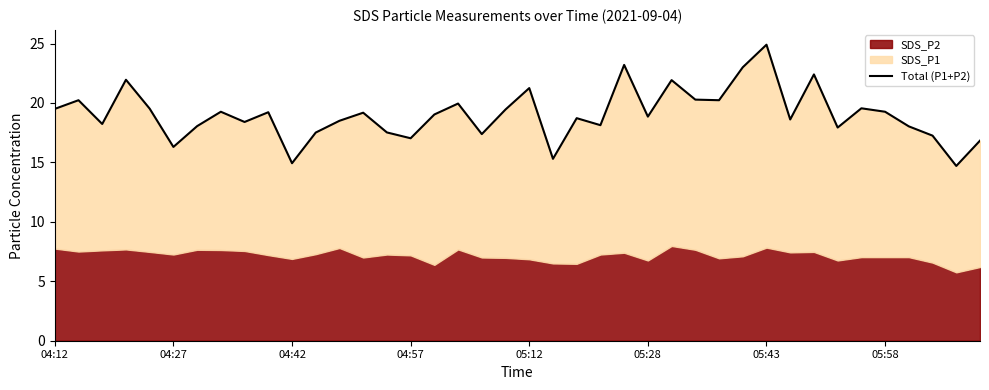

Which category has the lowest value across all series?

38